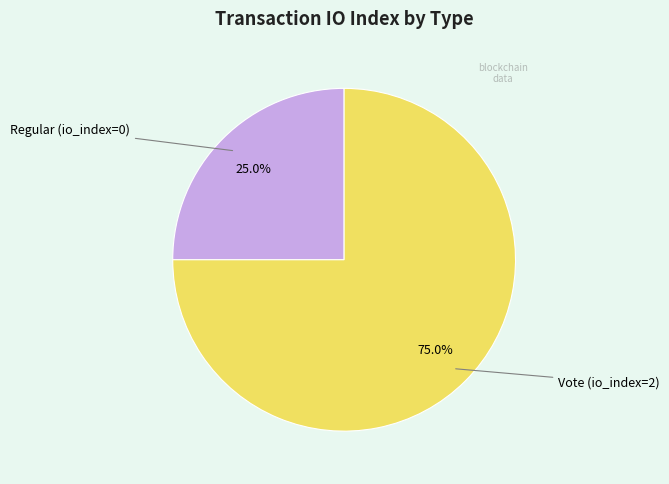

How many segments does this pie chart have?

2